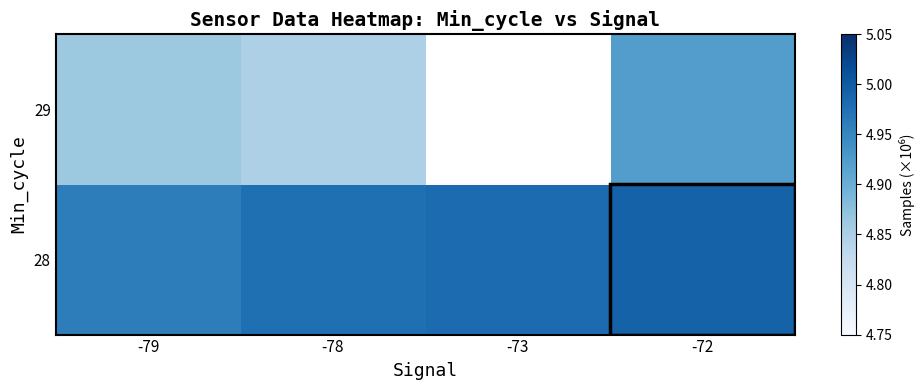

Rank the series by their maximum value, from lowest to highest.

29, 28